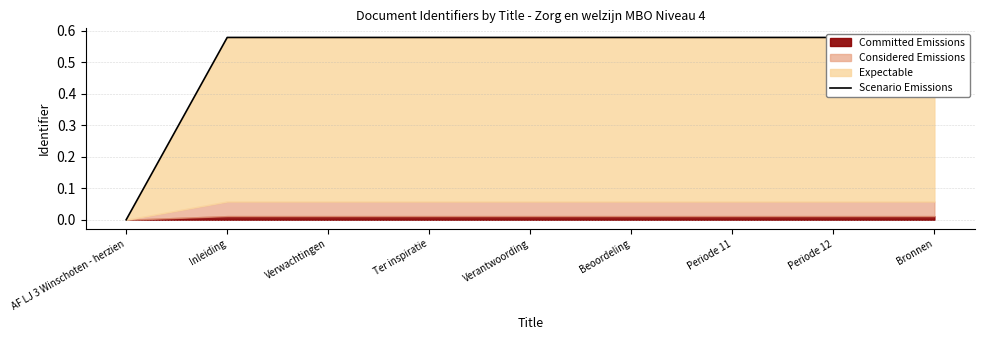

Reading left to right, extract all data points from this chart.

0.0	0.6	0.6	0.6	0.6	0.6	0.6	0.6	0.6